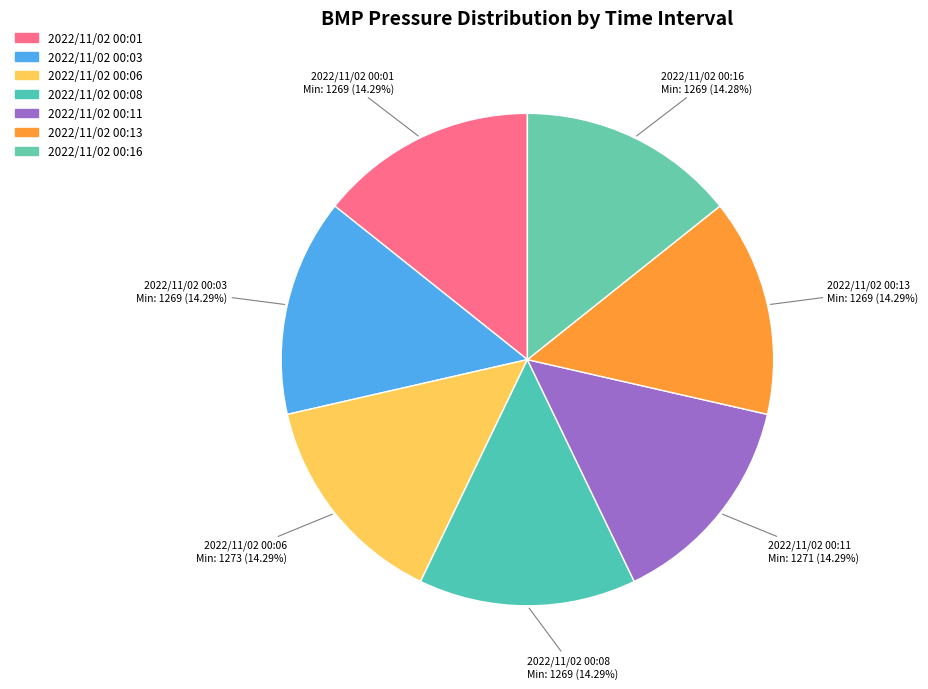

To the nearest percent, what percentage of the pie is 2022/11/02 00:03?

14%